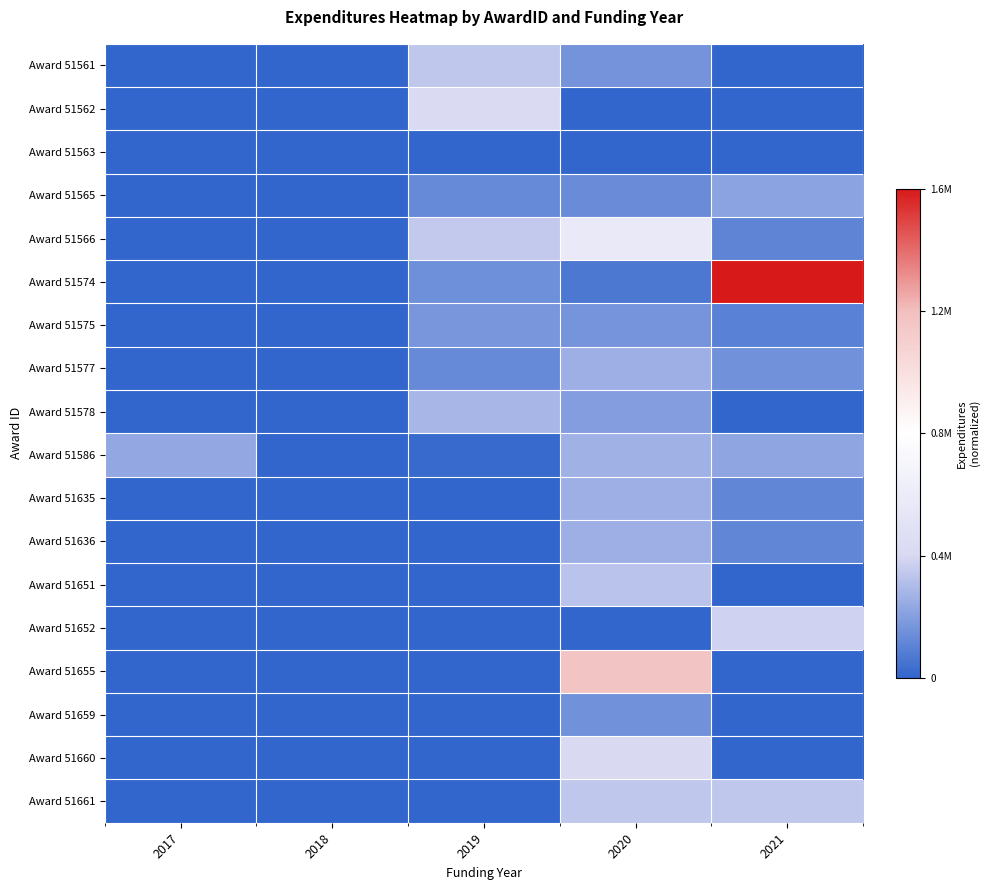

Which category has the highest value across all series?

2021